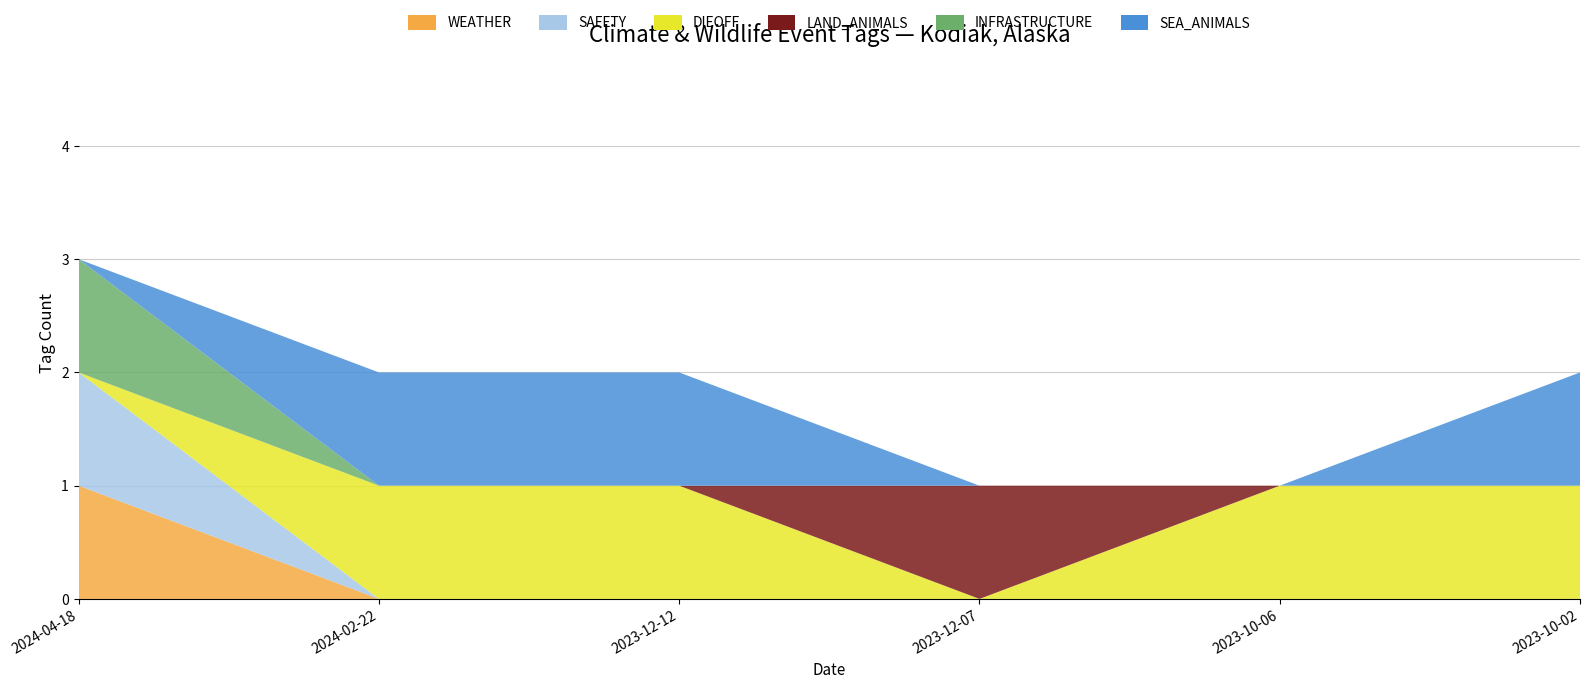

Reading left to right, what are all the values shown in this chart?

WEATHER: 2024-04-18=1	2024-02-22=0	2023-12-12=0	2023-12-07=0	2023-10-06=0	2023-10-02=0
SAFETY: 2024-04-18=1	2024-02-22=0	2023-12-12=0	2023-12-07=0	2023-10-06=0	2023-10-02=0
DIEOFF: 2024-04-18=0	2024-02-22=1	2023-12-12=1	2023-12-07=0	2023-10-06=1	2023-10-02=1
LAND_ANIMALS: 2024-04-18=0	2024-02-22=0	2023-12-12=0	2023-12-07=1	2023-10-06=0	2023-10-02=0
INFRASTRUCTURE: 2024-04-18=1	2024-02-22=0	2023-12-12=0	2023-12-07=0	2023-10-06=0	2023-10-02=0
SEA_ANIMALS: 2024-04-18=0	2024-02-22=1	2023-12-12=1	2023-12-07=0	2023-10-06=0	2023-10-02=1